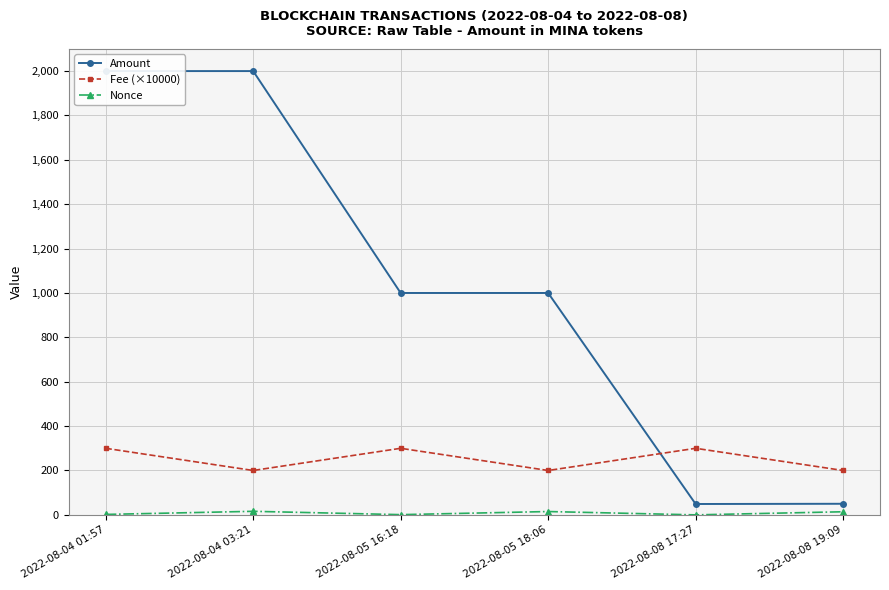

Which series has the largest total across all categories?

Amount